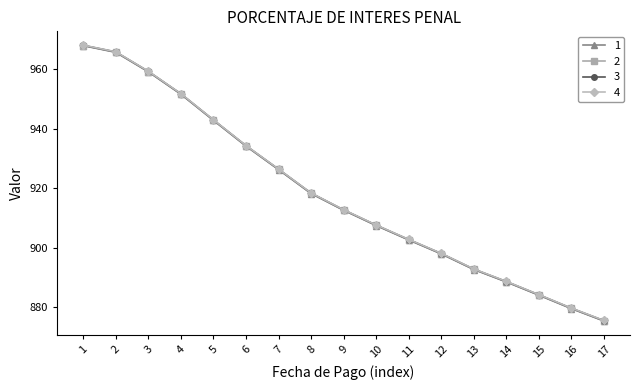

Count the number of categories in the chart.

17